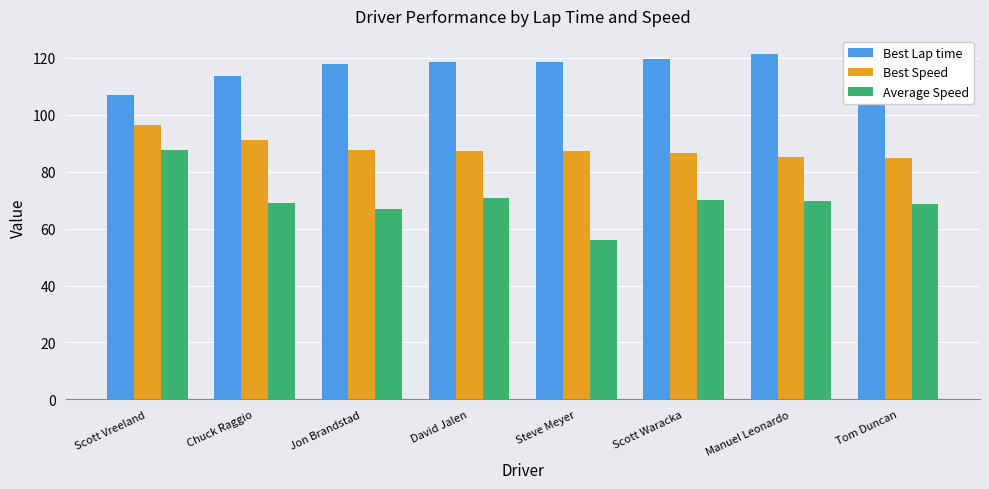

What are all the series names shown in the legend?

Best Lap time, Best Speed, Average Speed